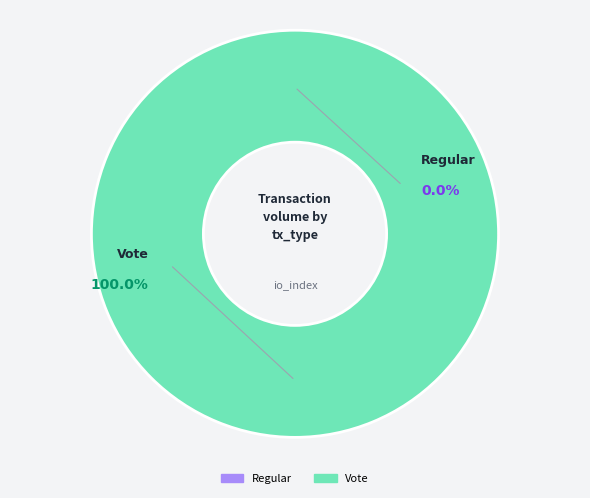

What portion of the pie excludes Regular?

100.0%